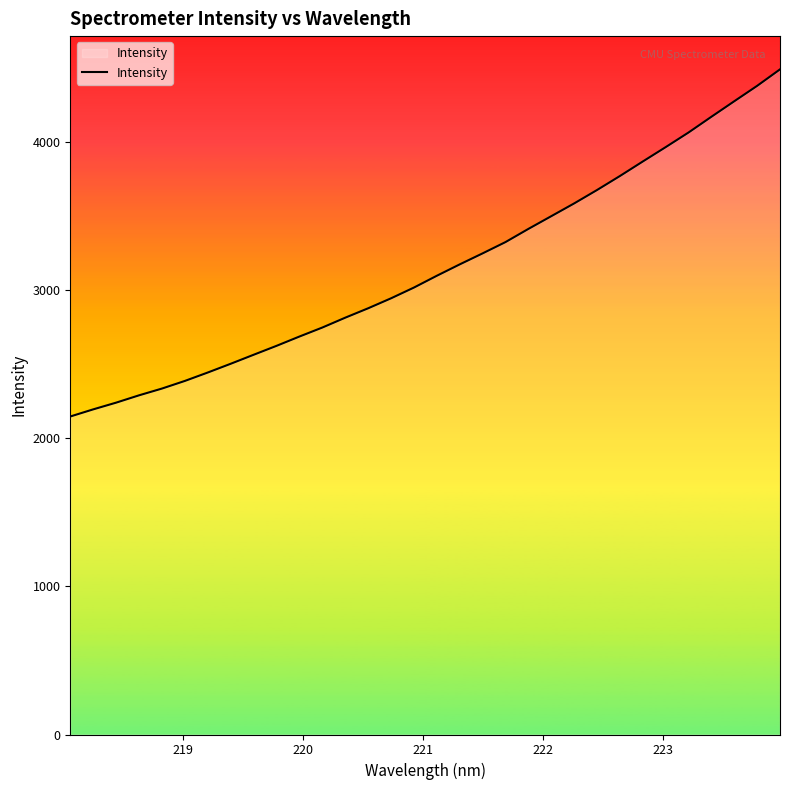

What is the minimum value shown in the chart?

2147.6